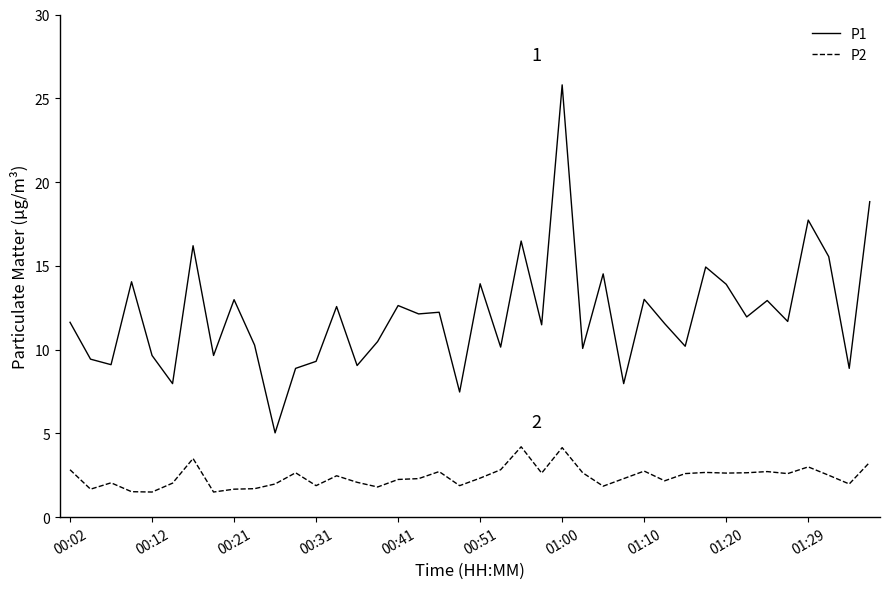

What is the difference between the maximum and minimum values in the P1 series?

20.8